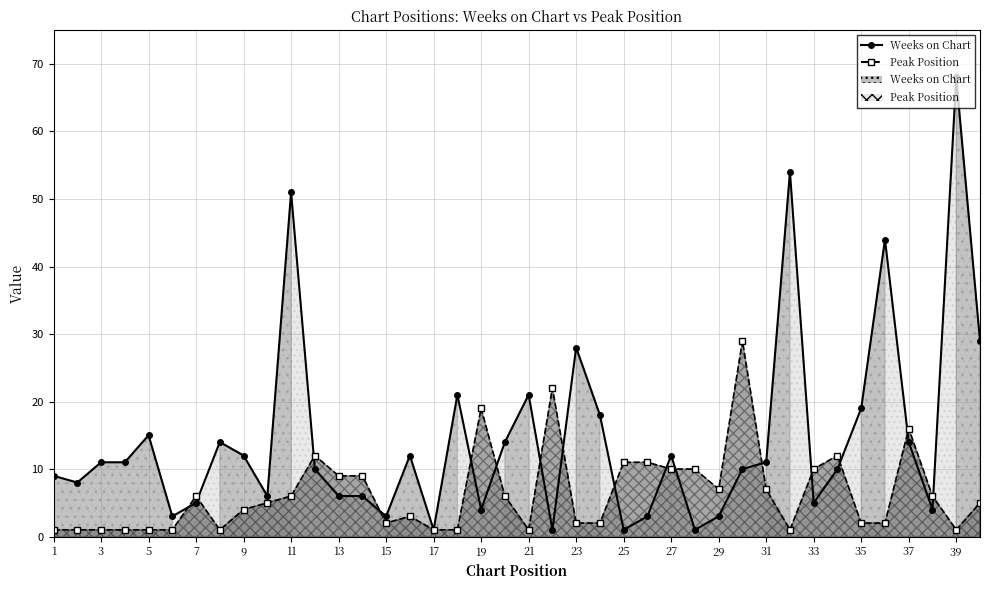

The Weeks on Chart series shows 1 at 17. True or false?

False